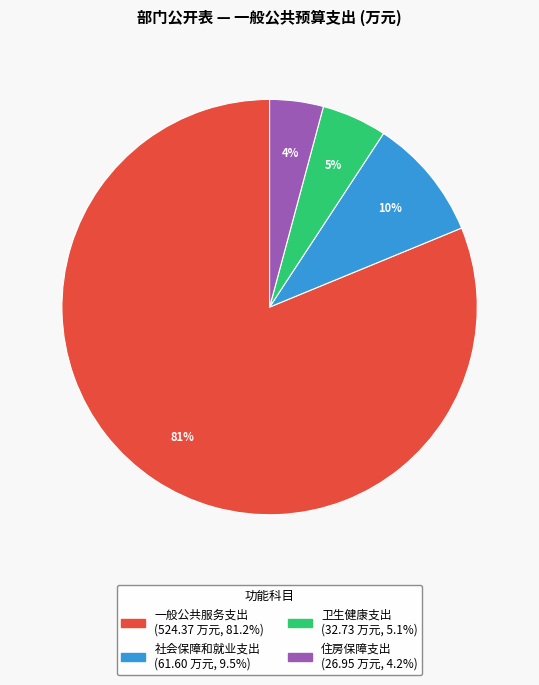

To the nearest percent, what percentage of the pie is 一般公共服务支出?

81%